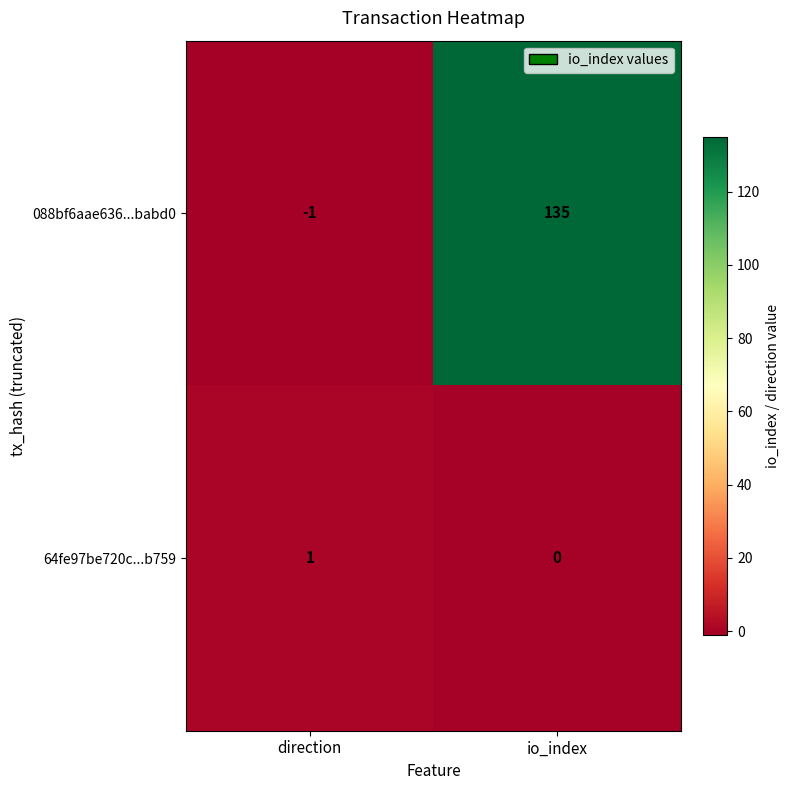

How many series are shown in this chart?

2